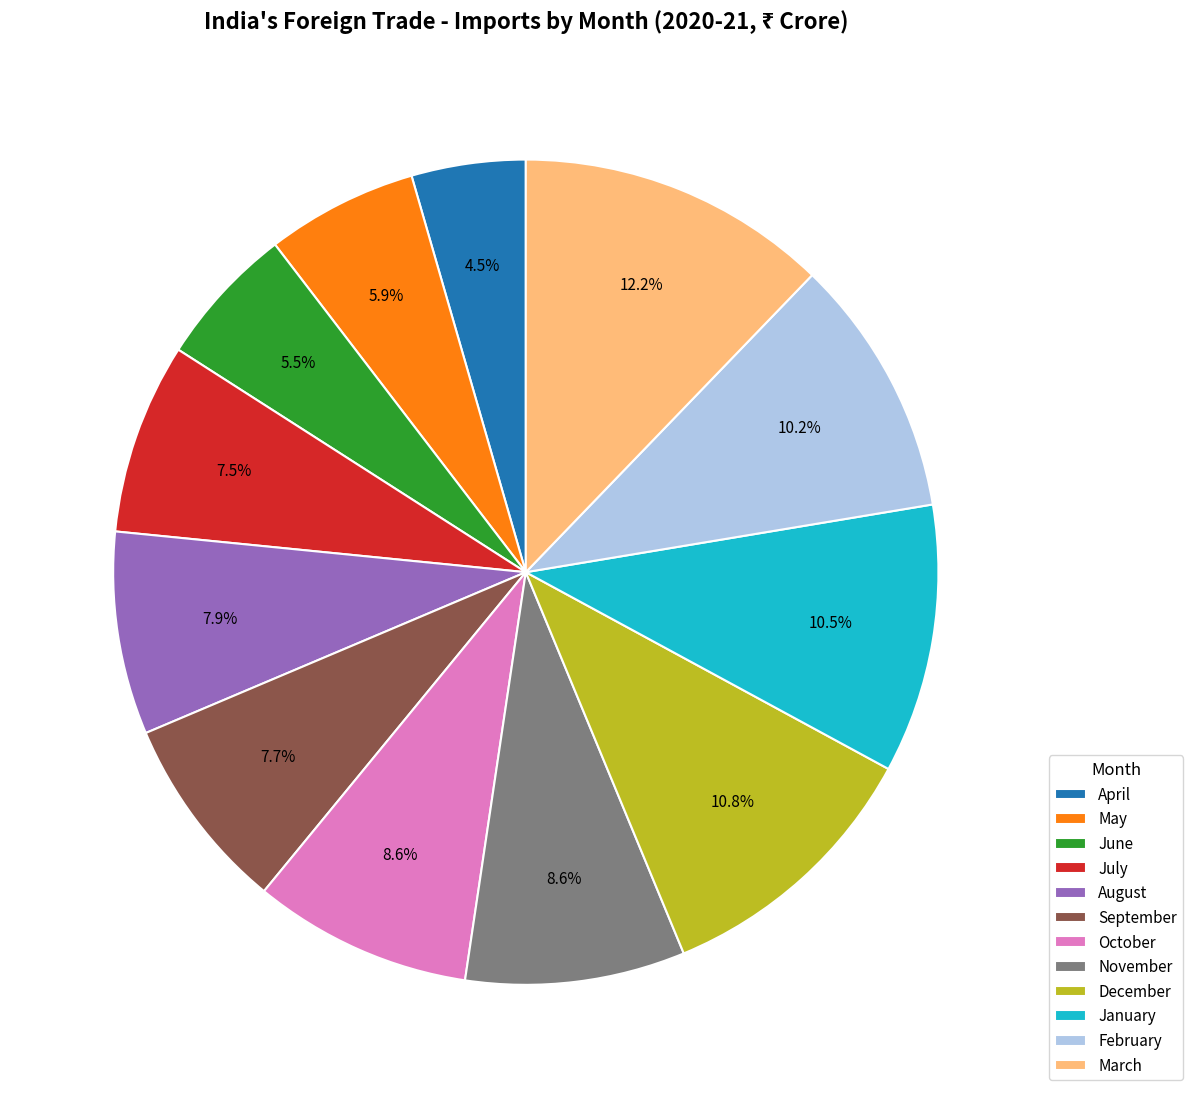

What percentage is NOT represented by April?

95.5%